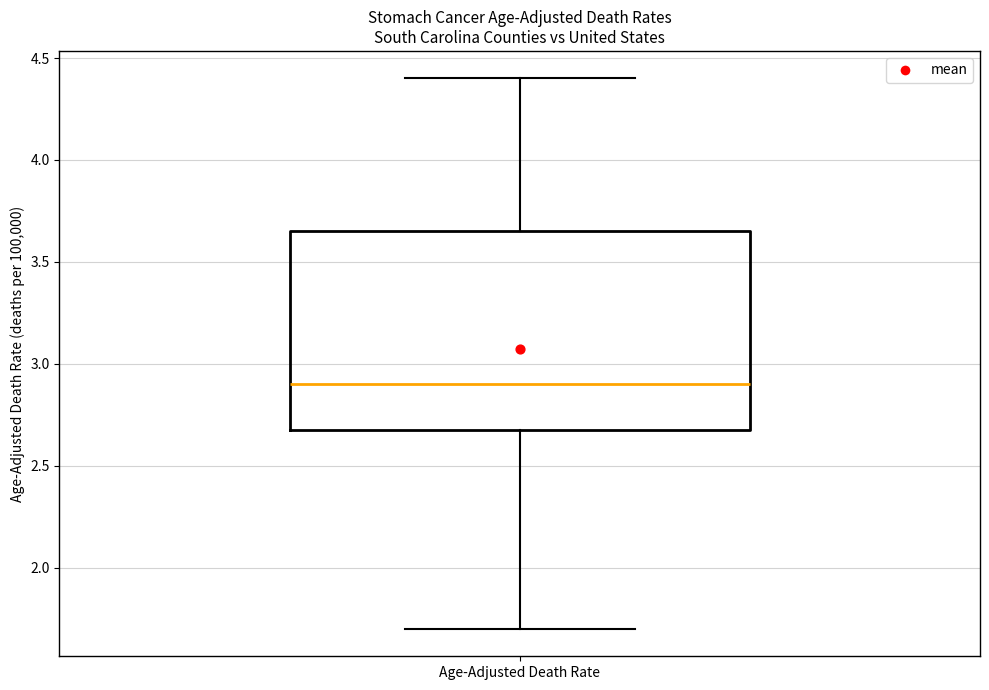

Transcribe this box plot: give where the median line is, the range the box spans, and where the two whiskers end, as read against the y-axis. The values are not printed on the chart, so give them approximately, as read against the axis.

median 2.90, box 2.70 to 3.65, whiskers 1.70 to 4.40